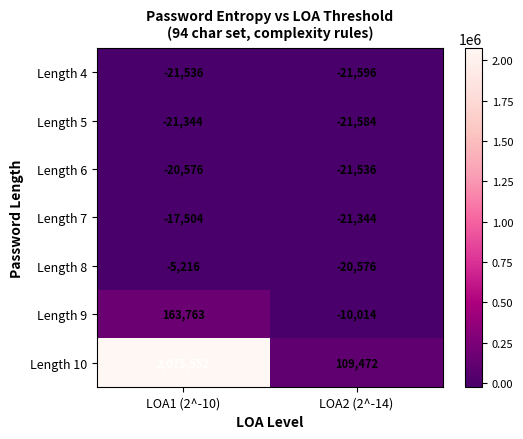

Count the number of categories in the chart.

2